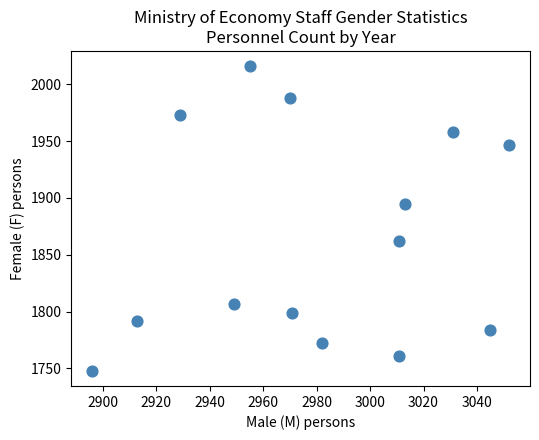

What Y value in the scatter plot is closest to 1882?

1895